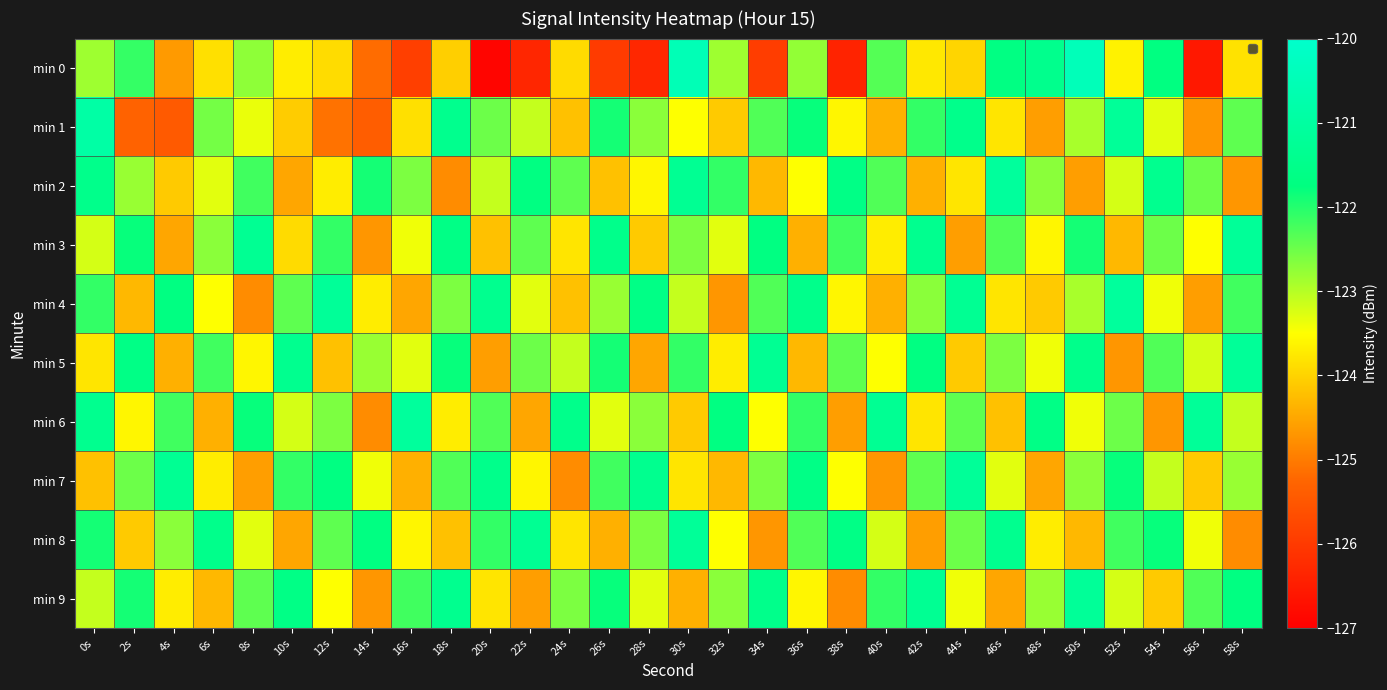

List the series in order of their peak value, lowest first.

min 3, min 5, min 7, min 8, min 9, min 2, min 4, min 6, min 1, min 0